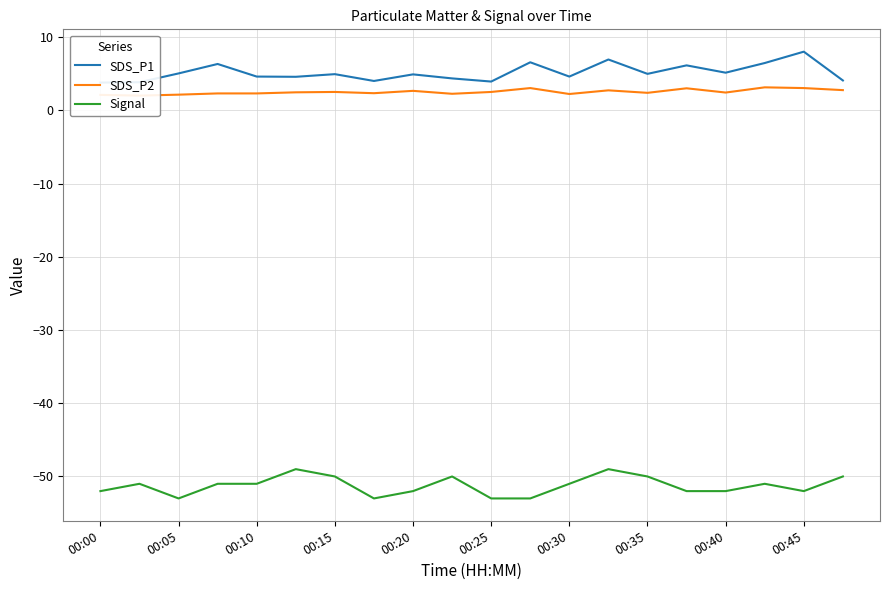

Reading left to right, extract all data points from this chart.

SDS_P1: 3.8	3.8	5.0	6.3	4.6	4.6	4.9	4.0	4.9	4.3	3.9	6.5	4.6	6.9	5.0	6.1	5.1	6.5	8.0	4.1
SDS_P2: 2.1	2.0	2.1	2.3	2.3	2.5	2.5	2.3	2.6	2.2	2.5	3.0	2.2	2.7	2.4	3.0	2.4	3.1	3.0	2.8
Signal: -52.0	-51.0	-53.0	-51.0	-51.0	-49.0	-50.0	-53.0	-52.0	-50.0	-53.0	-53.0	-51.0	-49.0	-50.0	-52.0	-52.0	-51.0	-52.0	-50.0